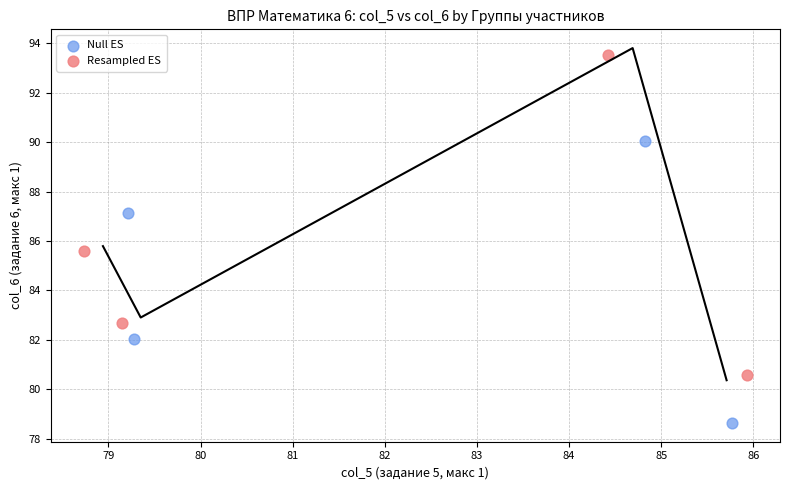

Which series has the widest spread of Y values?

Resampled ES